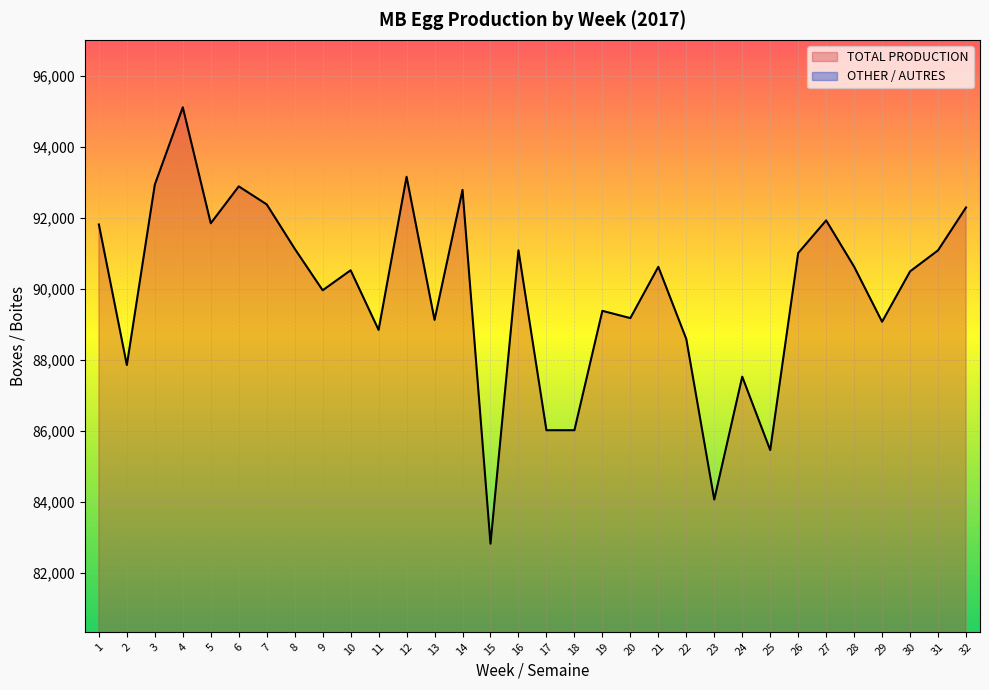

Reading left to right, extract all data points from this chart.

TOTAL PRODUCTION: 1=91819	2=87856	3=92945	4=95124	5=91853	6=92894	7=92386	8=91137	9=89964	10=90528	11=88846	12=93165	13=89129	14=92794	15=82817	16=91090	17=86017	18=86018	19=89384	20=89179	21=90626	22=88590	23=84062	24=87528	25=85458	26=91014	27=91934	28=90629	29=89076	30=90497	31=91090	32=92299
OTHER: 1=3209	2=1115	3=1112	4=1237	5=1415	6=1137	7=1138	8=1228	9=1164	10=1437	11=2471	12=1473	13=1219	14=2481	15=1058	16=1198	17=1545	18=1093	19=1108	20=1122	21=3240	22=1164	23=1086	24=1444	25=2382	26=1106	27=1224	28=1110	29=1111	30=1098	31=1121	32=1148